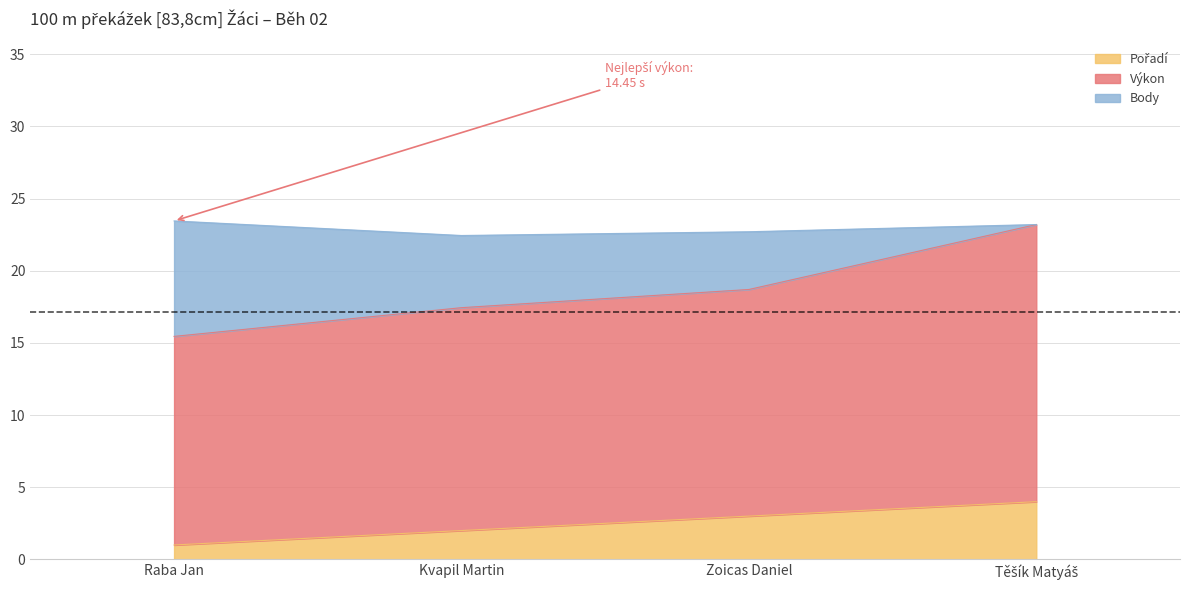

At which category does the chart reach its minimum across all series?

Raba Jan